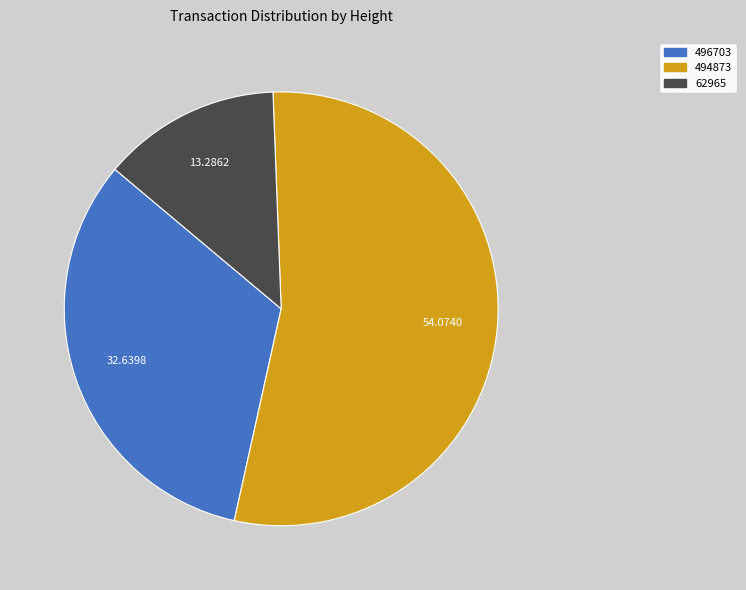

True or false: 496703 accounts for 42% of the total.

False